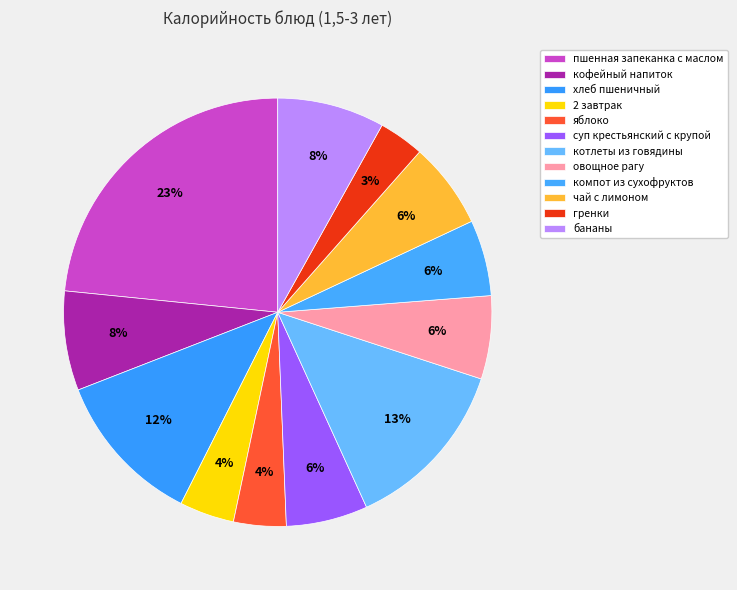

Count the number of slices in the pie.

12